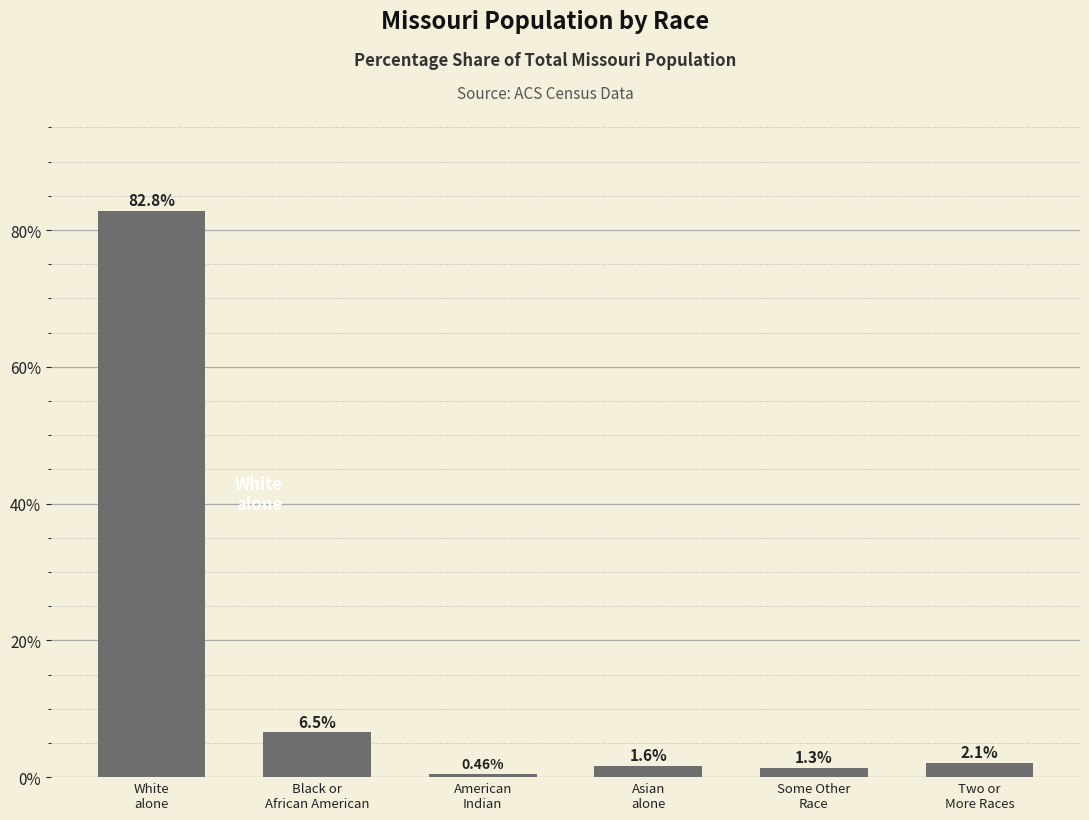

What position from the right is White
alone?

6